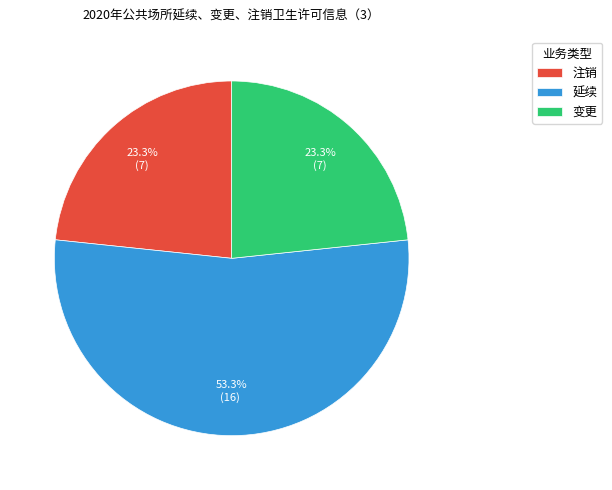

What percentage is the 变更 slice, to the nearest percent?

23%